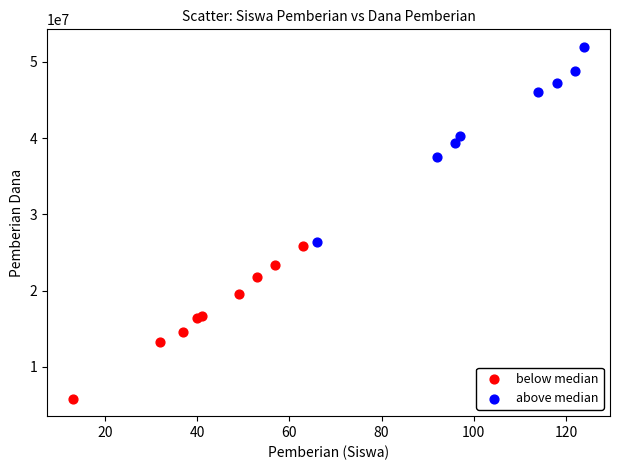

Which series has the widest spread of Y values?

above median